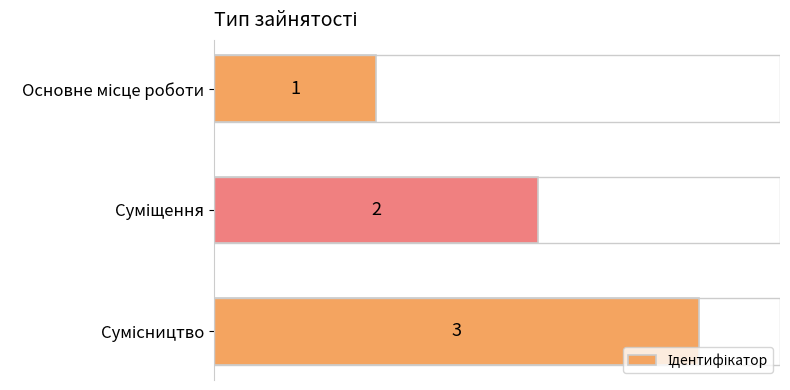

What is the maximum value shown in the chart?

3